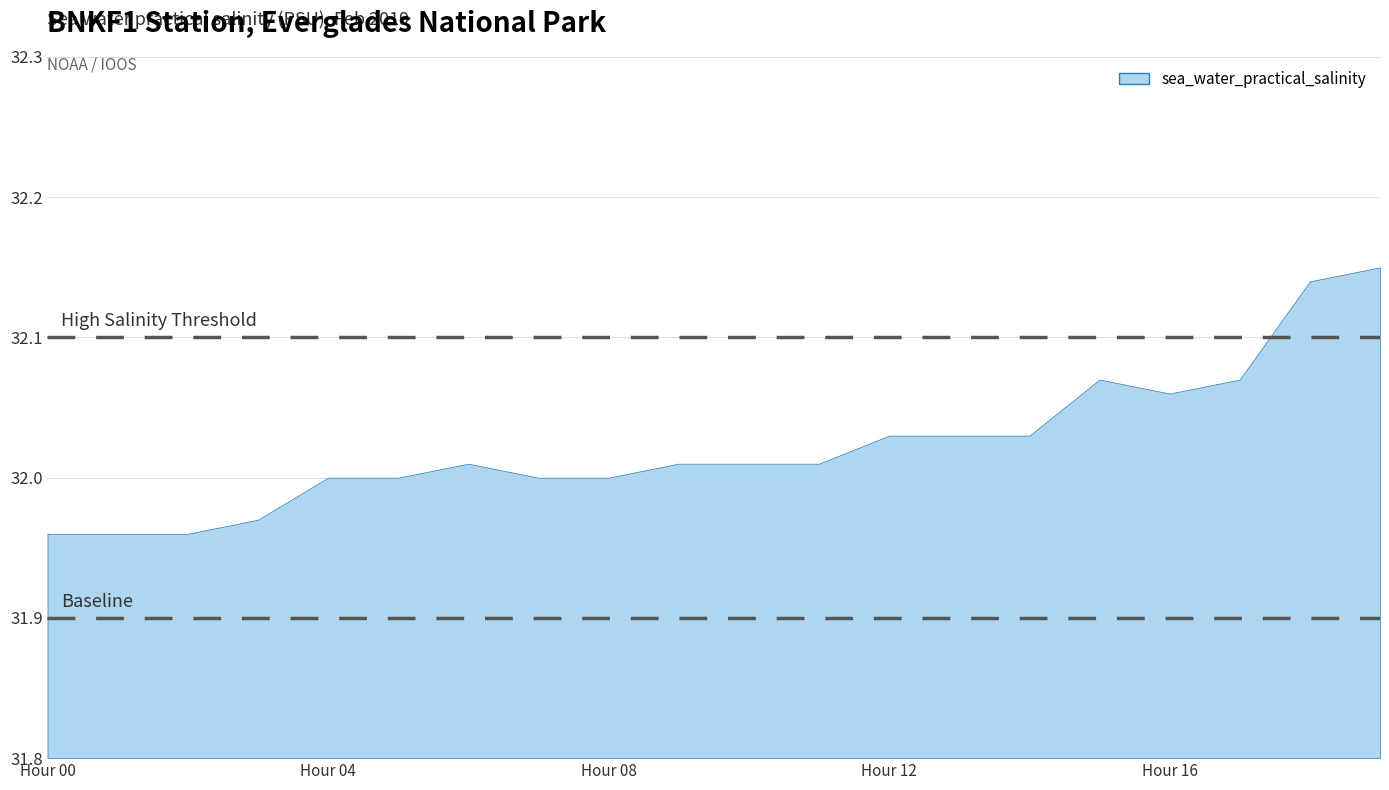

Reading left to right, extract all data points from this chart.

32.0	32.0	32.0	32.0	32.0	32.0	32.0	32.0	32.0	32.0	32.0	32.0	32.0	32.0	32.0	32.1	32.1	32.1	32.1	32.1